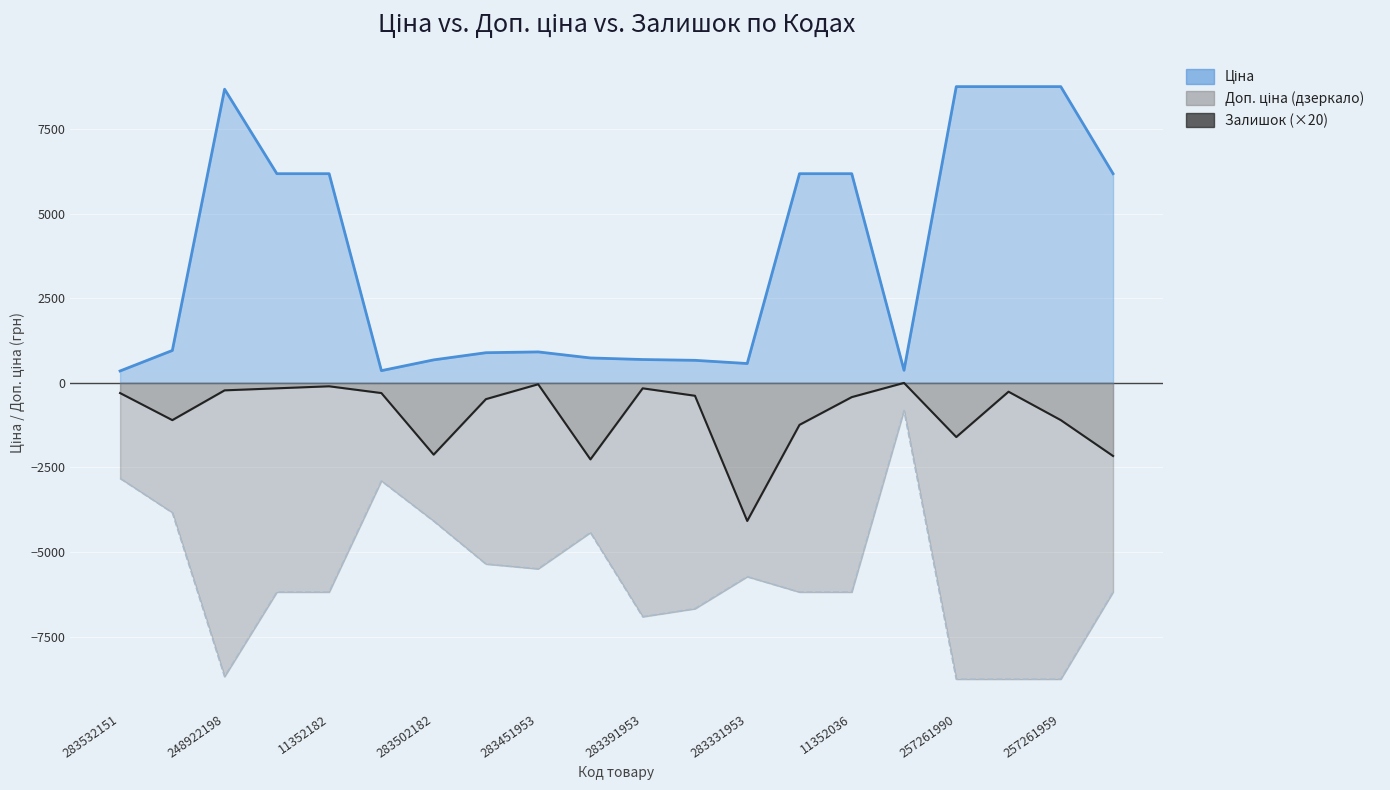

At 283361953, list the series in order from largest to smallest.

Ціна, Залишок, Доп. ціна